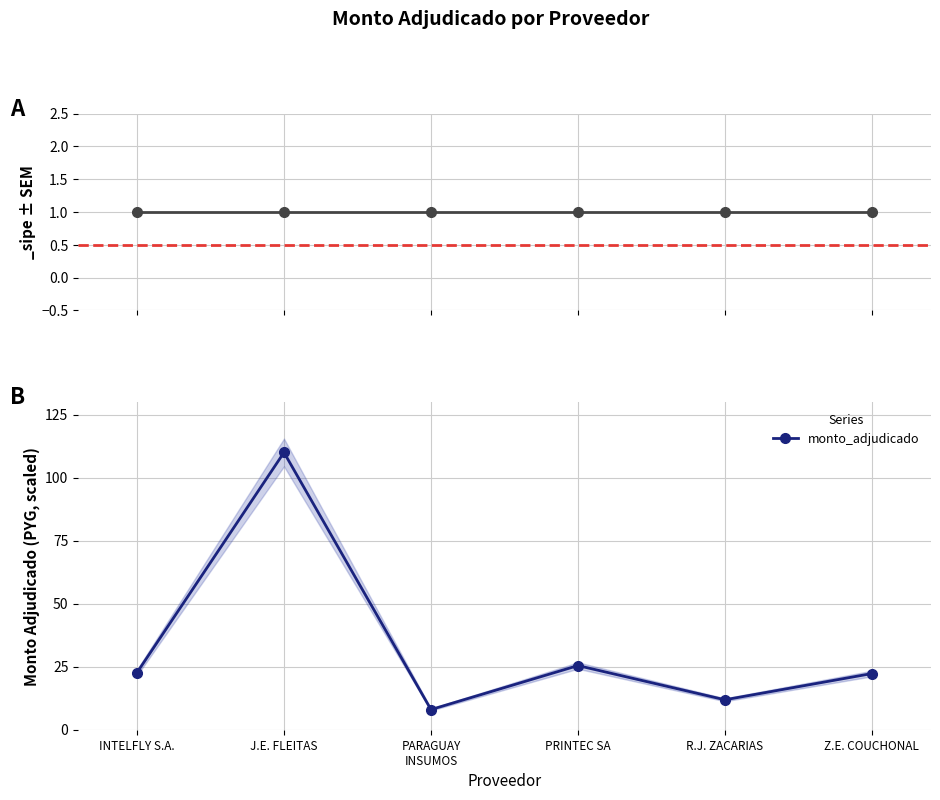

Approximately how many times larger is the value at R.J. ZACARIAS compared to PRINTEC SA?

0.5